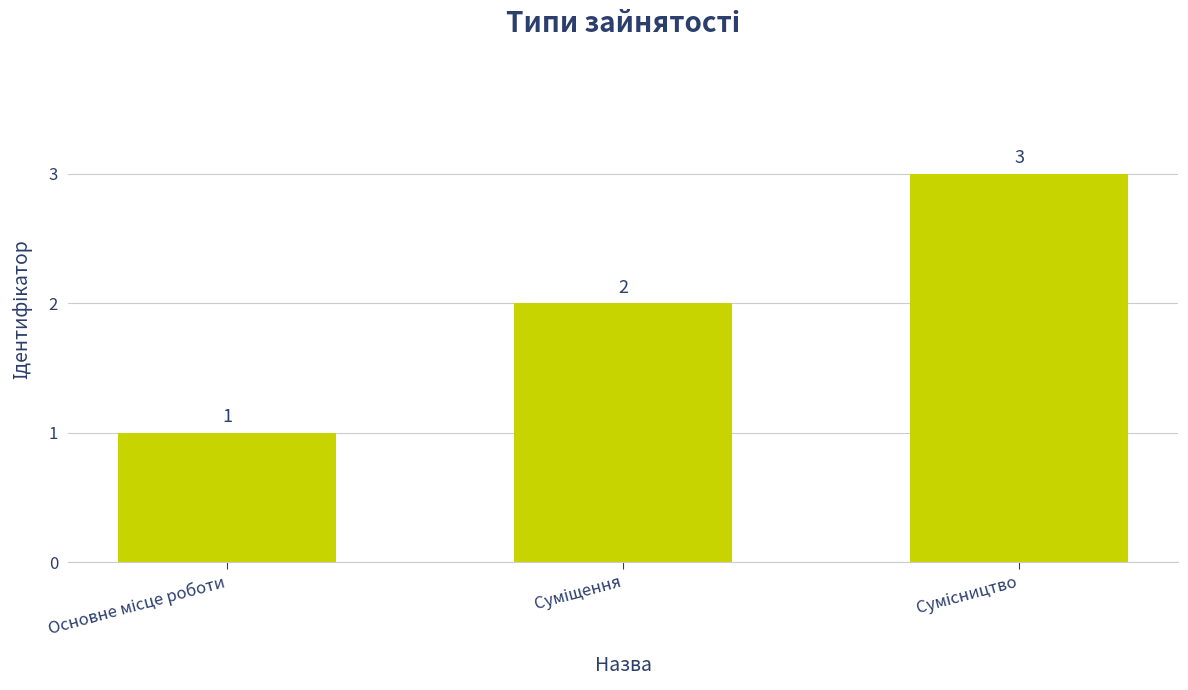

How many bars are there in total?

3